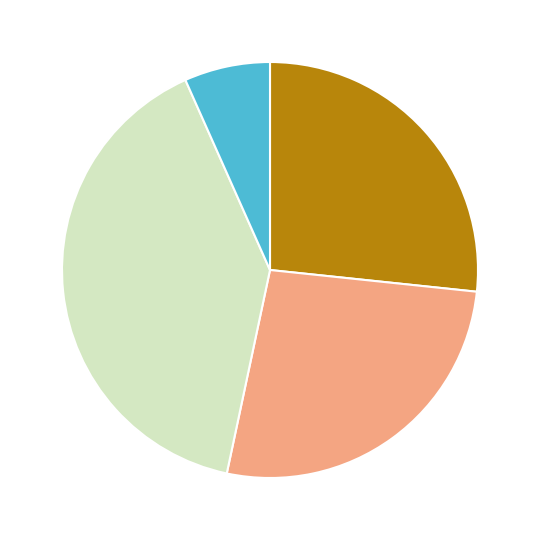

Is there any slice that represents more than half of the pie?

No